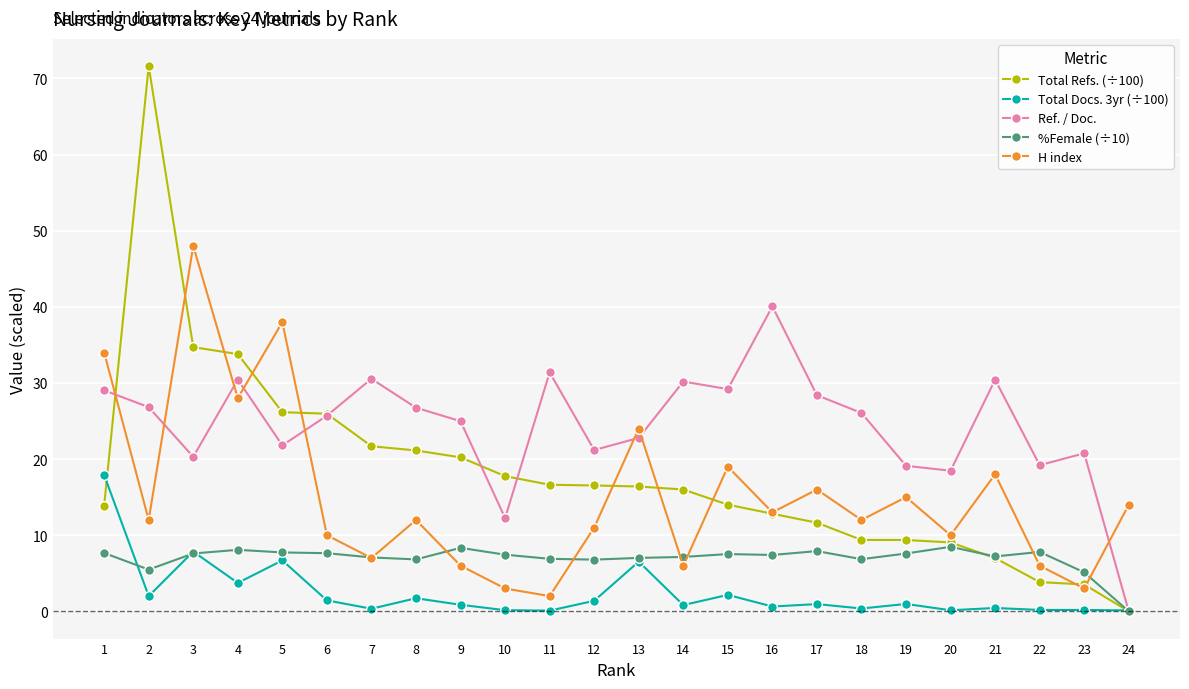

What is the approximate value of %Female (÷10) at 6?

7.6